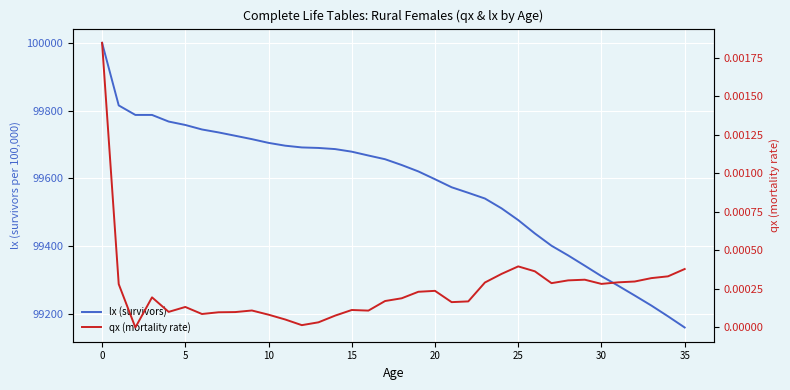

True or false: qx (mortality rate) and lx (survivors) intersect in this chart.

False